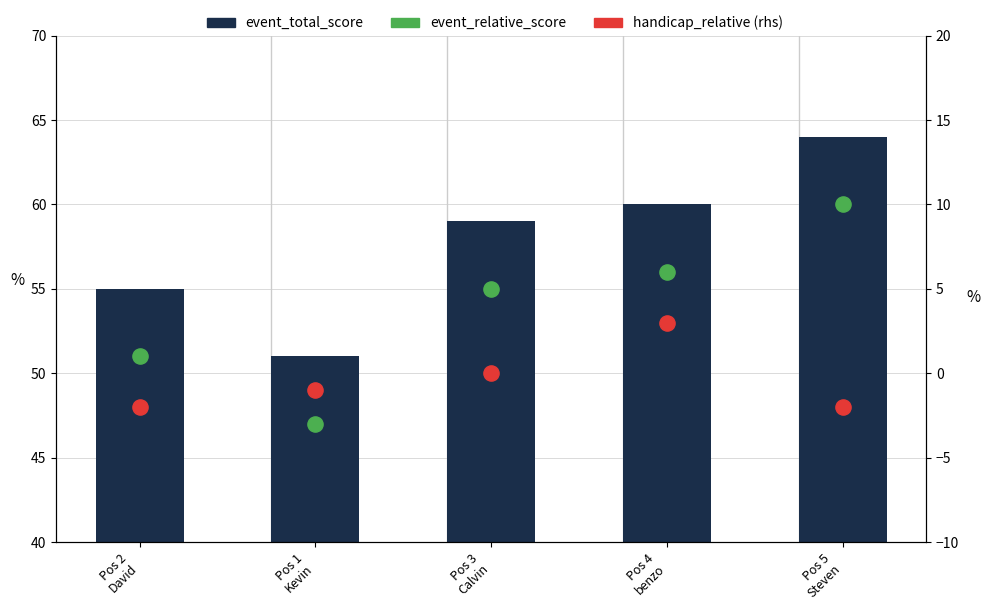

Which series has the largest Y range (max minus min)?

event_total_score